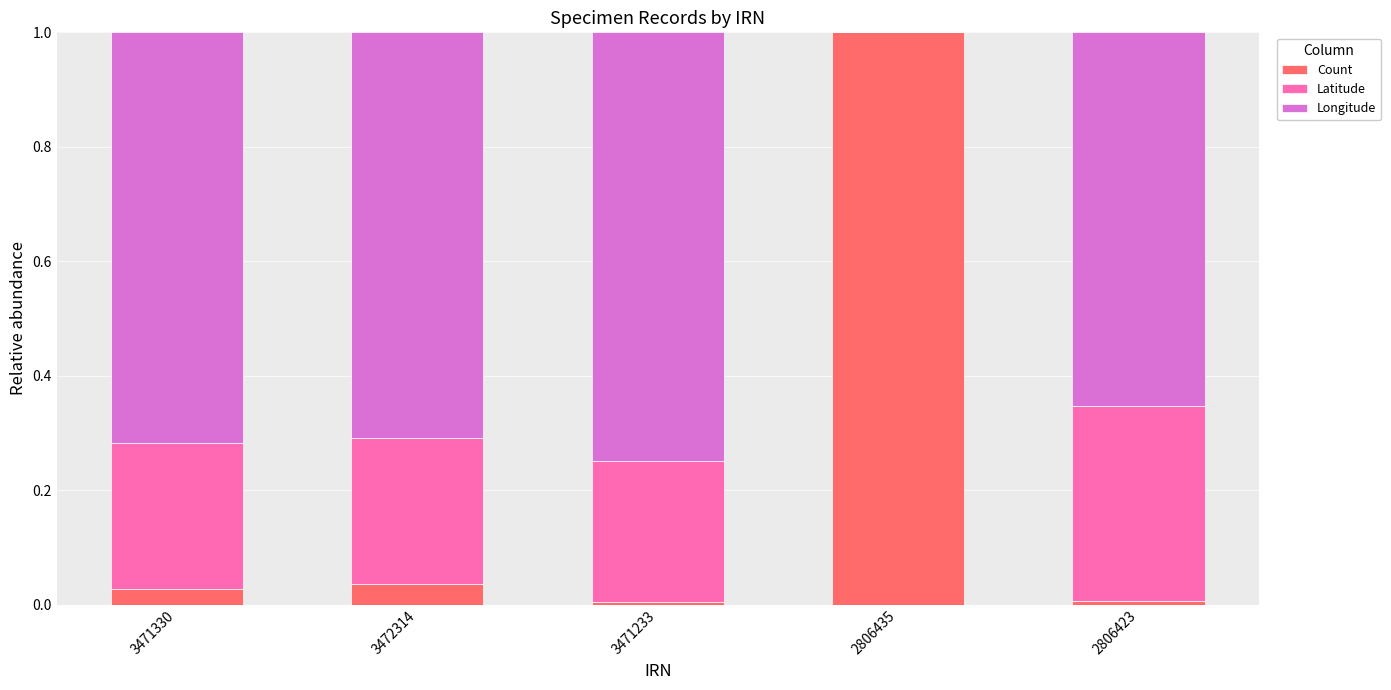

What is the highest value of the Count series?

1.0